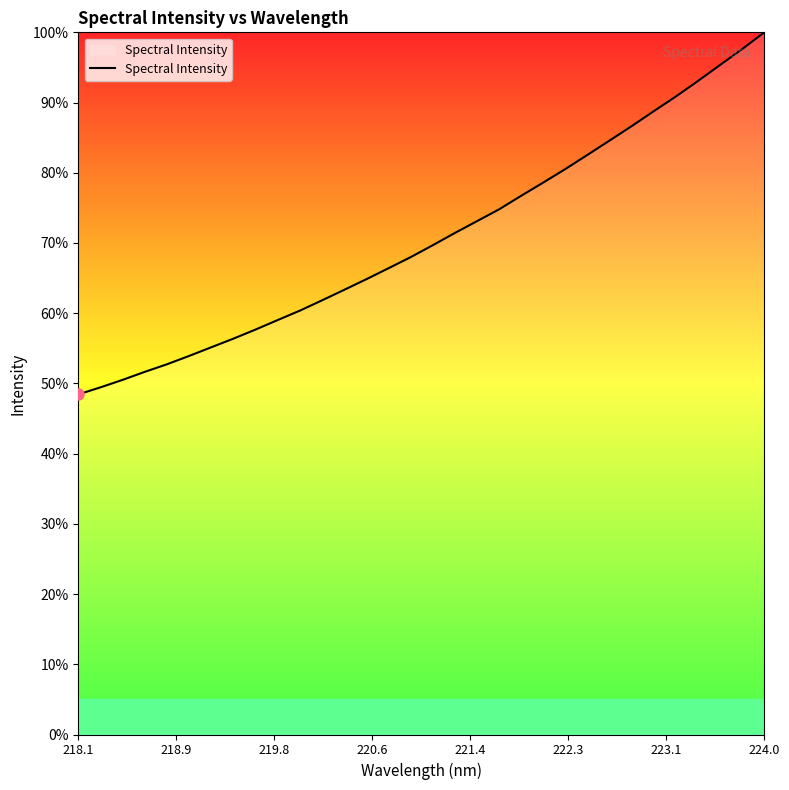

What is the difference between the maximum and minimum values?

51.6